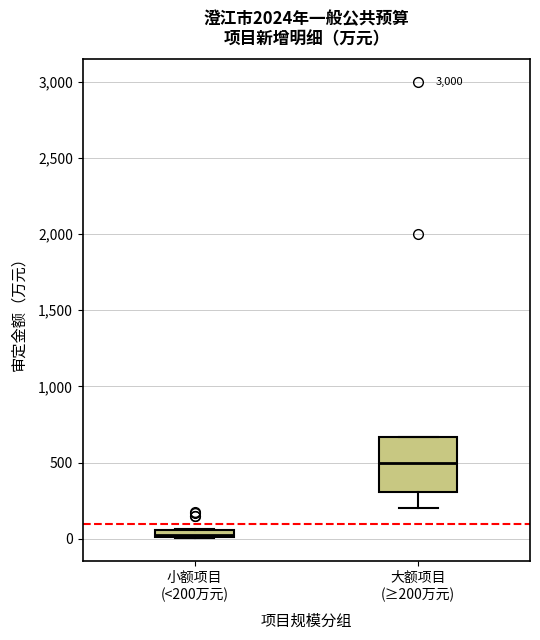

Where does the lower whisker of the box for 大额项目 (≥200万元) end on the y-axis? The values are not printed on the chart, so give them approximately, as read against the axis.

200